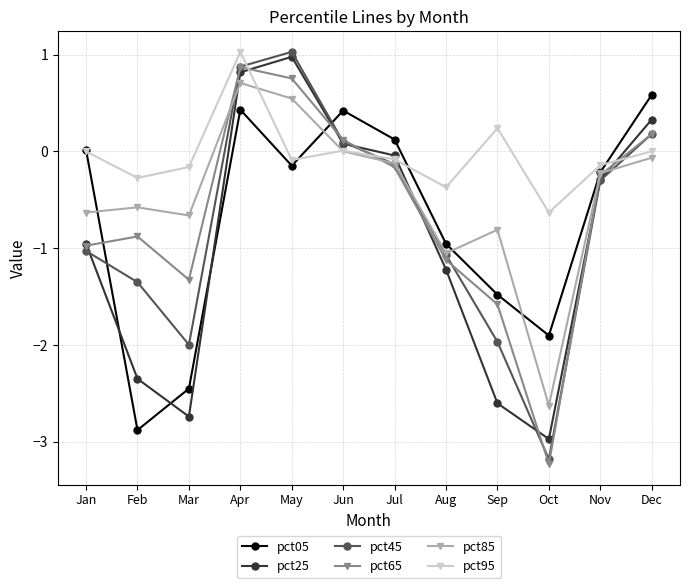

The value of pct45 at May is 1.0. True or false?

True